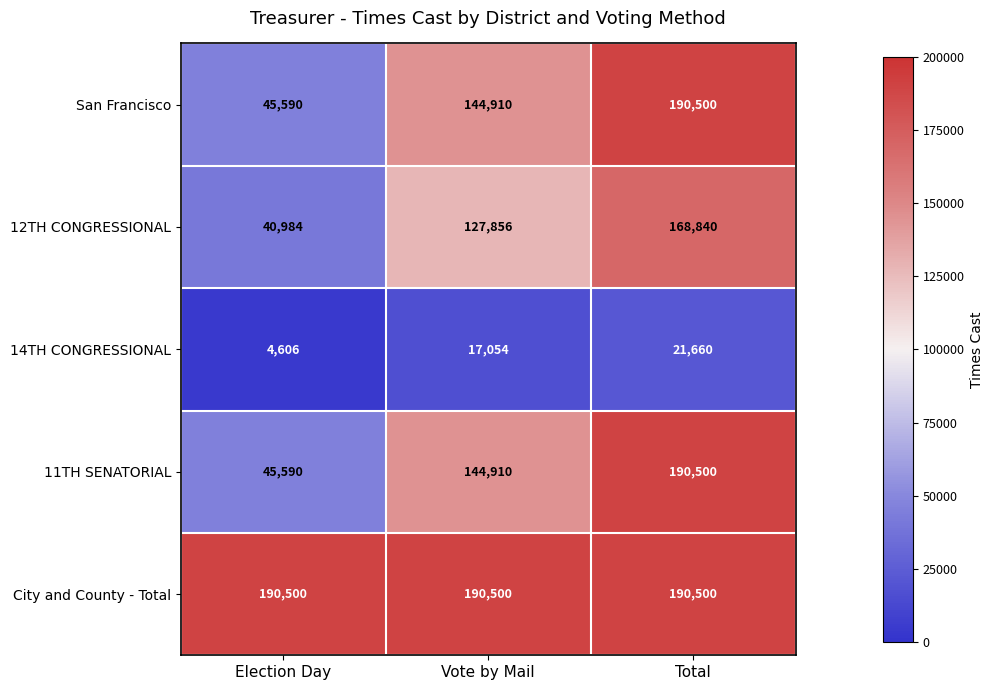

True or false: City and County - Total has a value of 190500 at Vote by Mail.

True